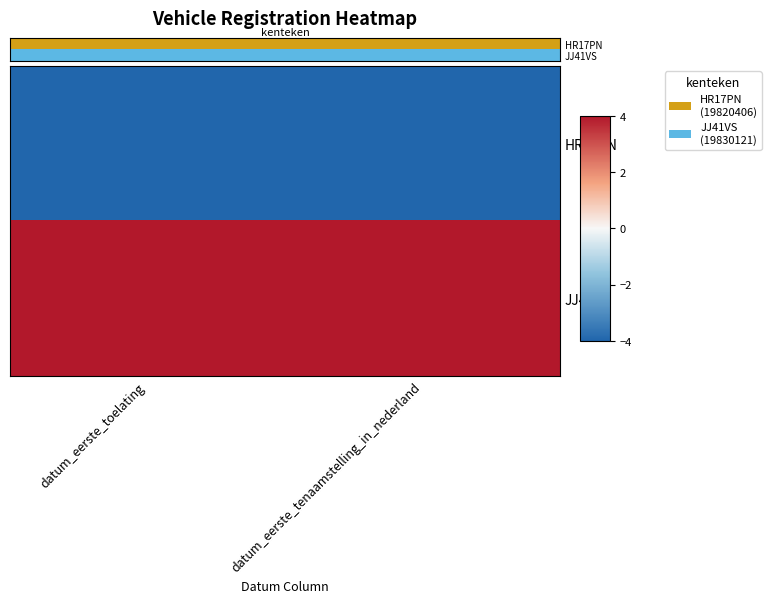

Which category has the lowest value across all series?

datum_eerste_toelating